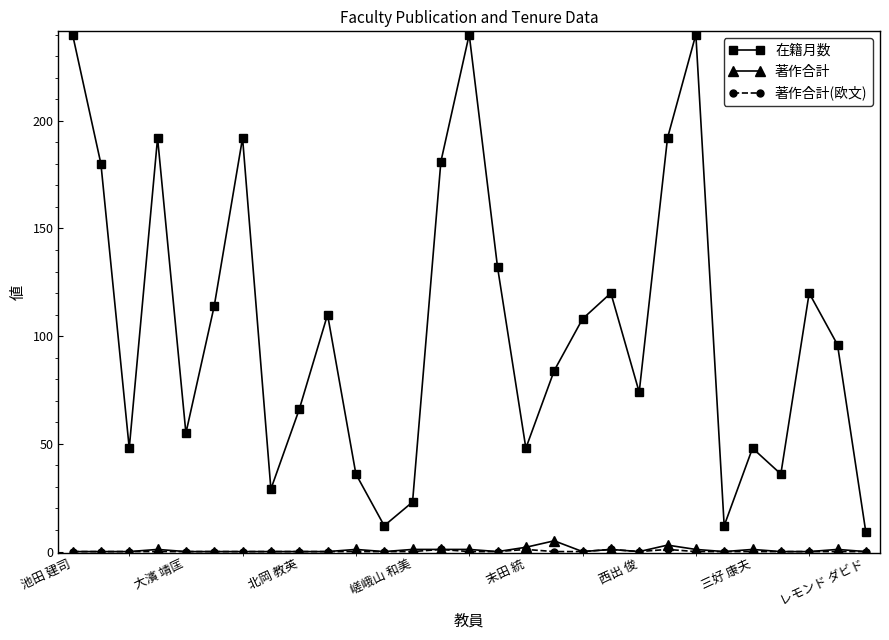

True or false: 在籍月数 and 著作合計 cross at least once.

False